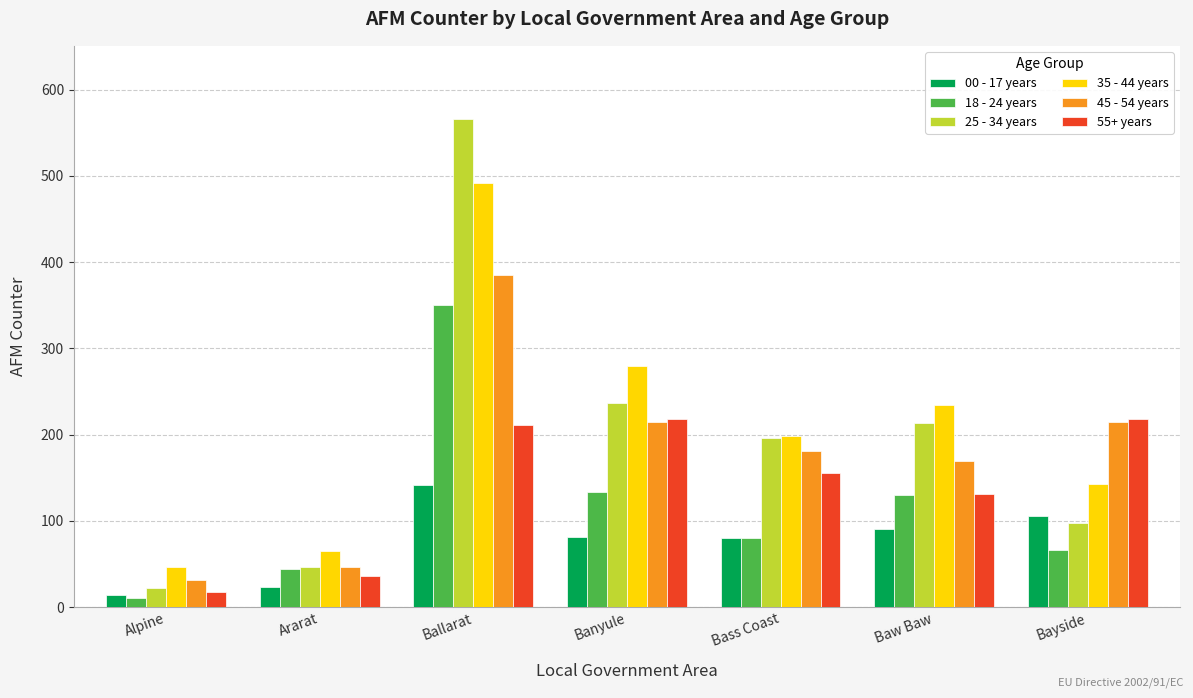

Which series has the widest spread of values?

25 - 34 years